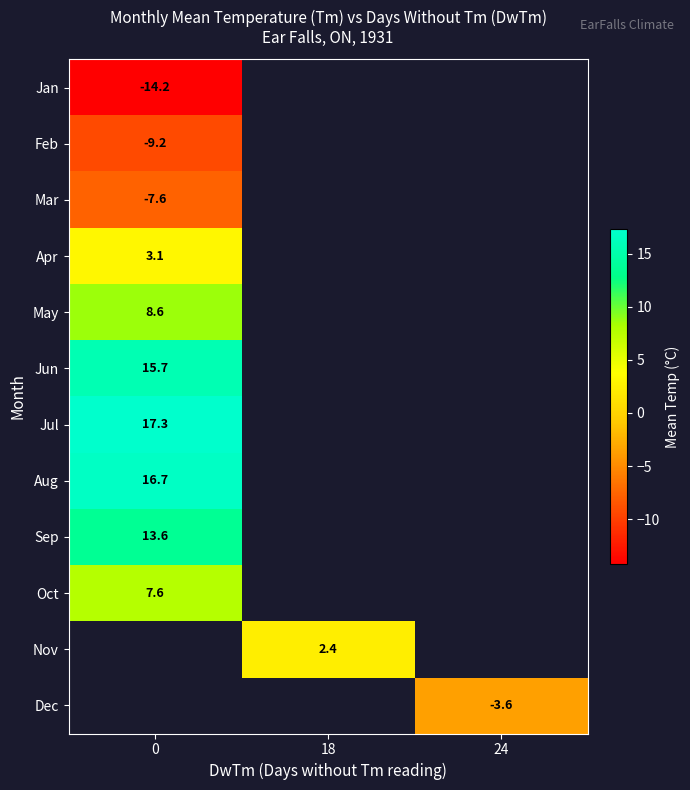

Is it true that Oct equals 5.3 at 0?

False